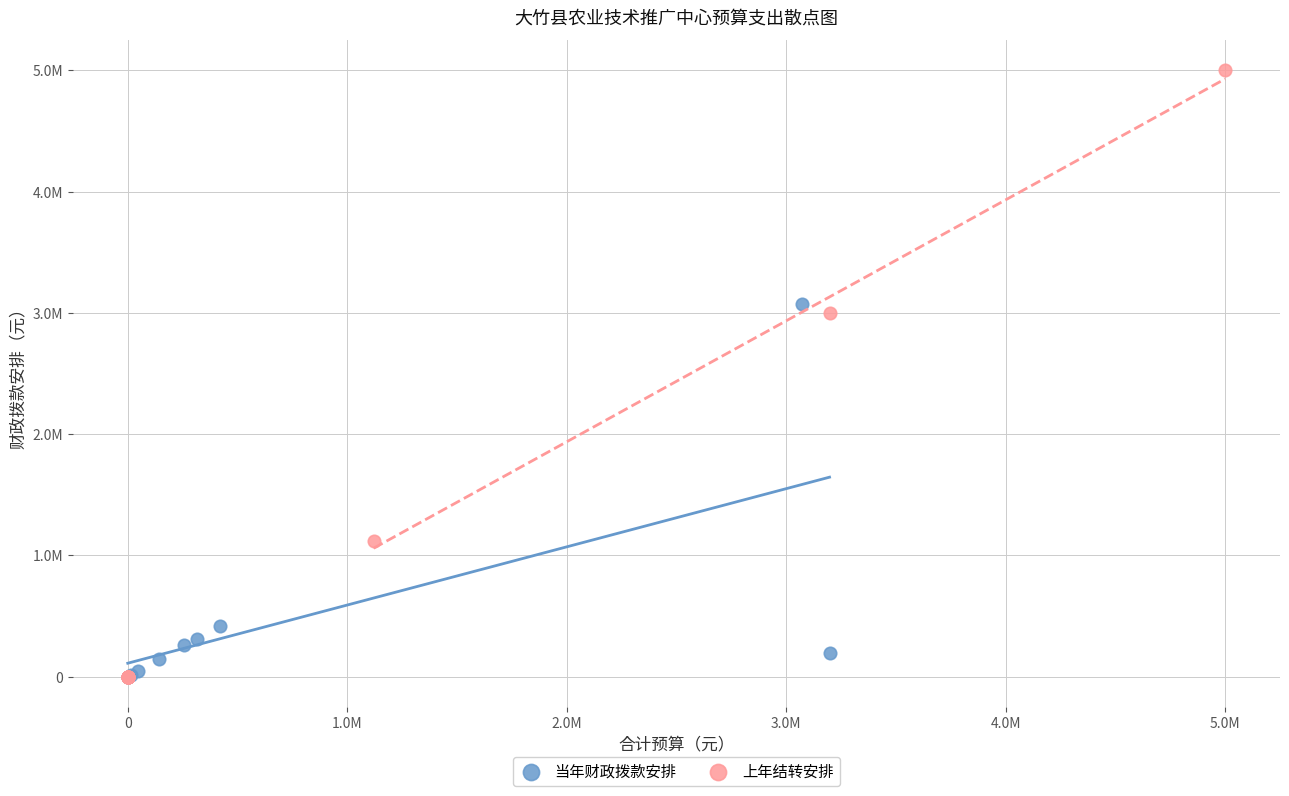

Which series contains the highest Y value?

上年结转安排